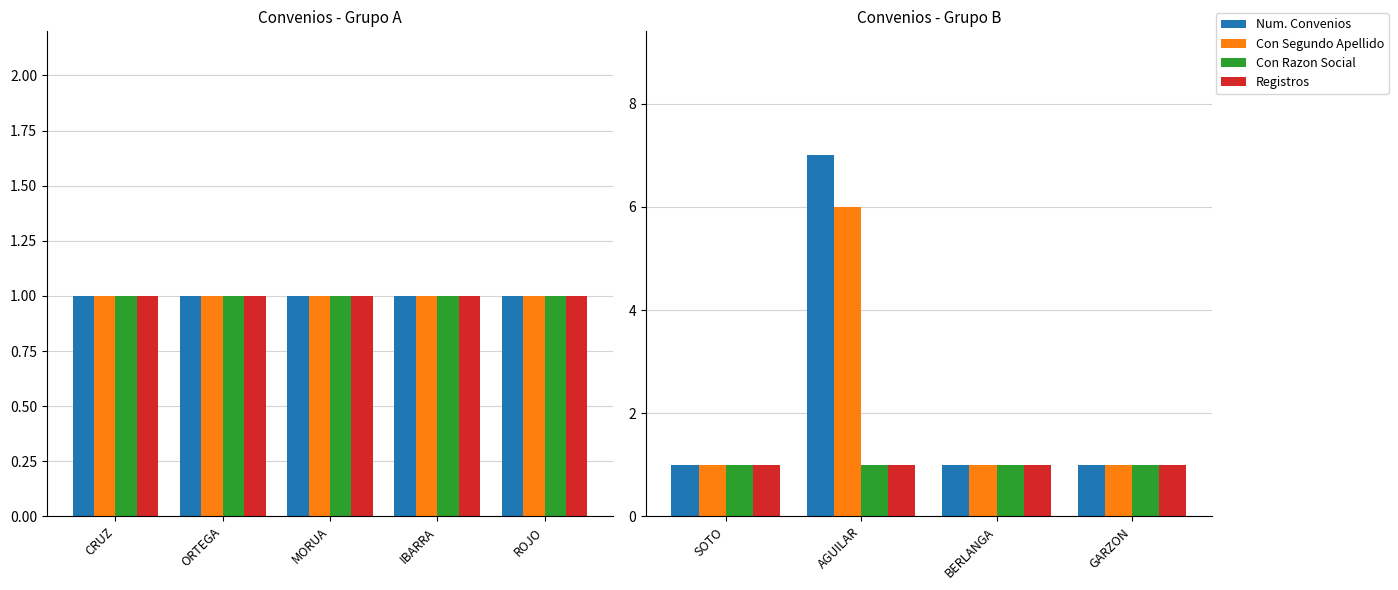

Is it true that Num. Convenios equals 1 at GARZON?

True